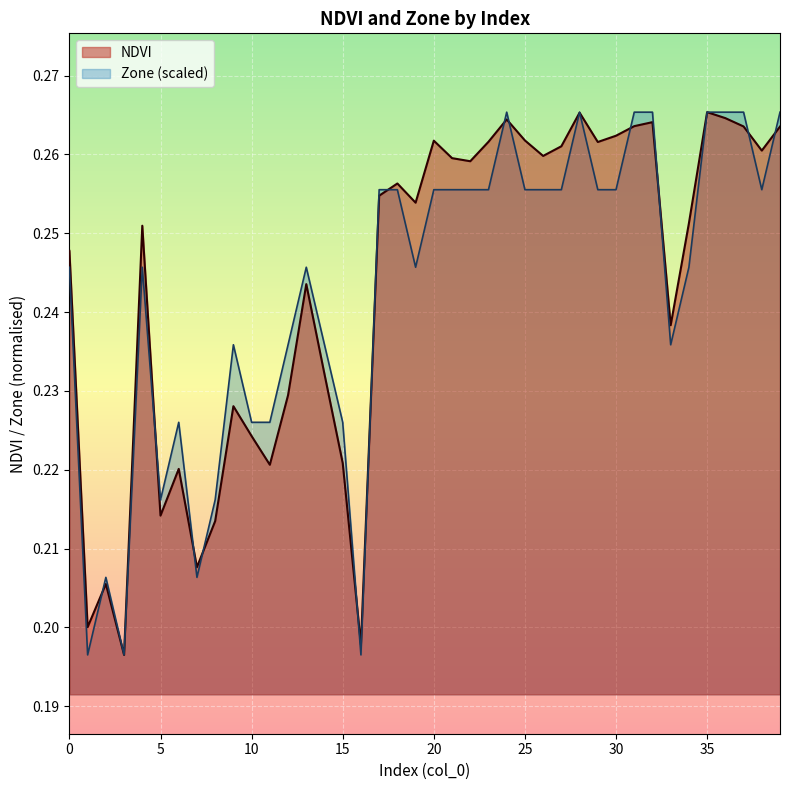

The NDVI series shows 0.4 at 30. True or false?

False